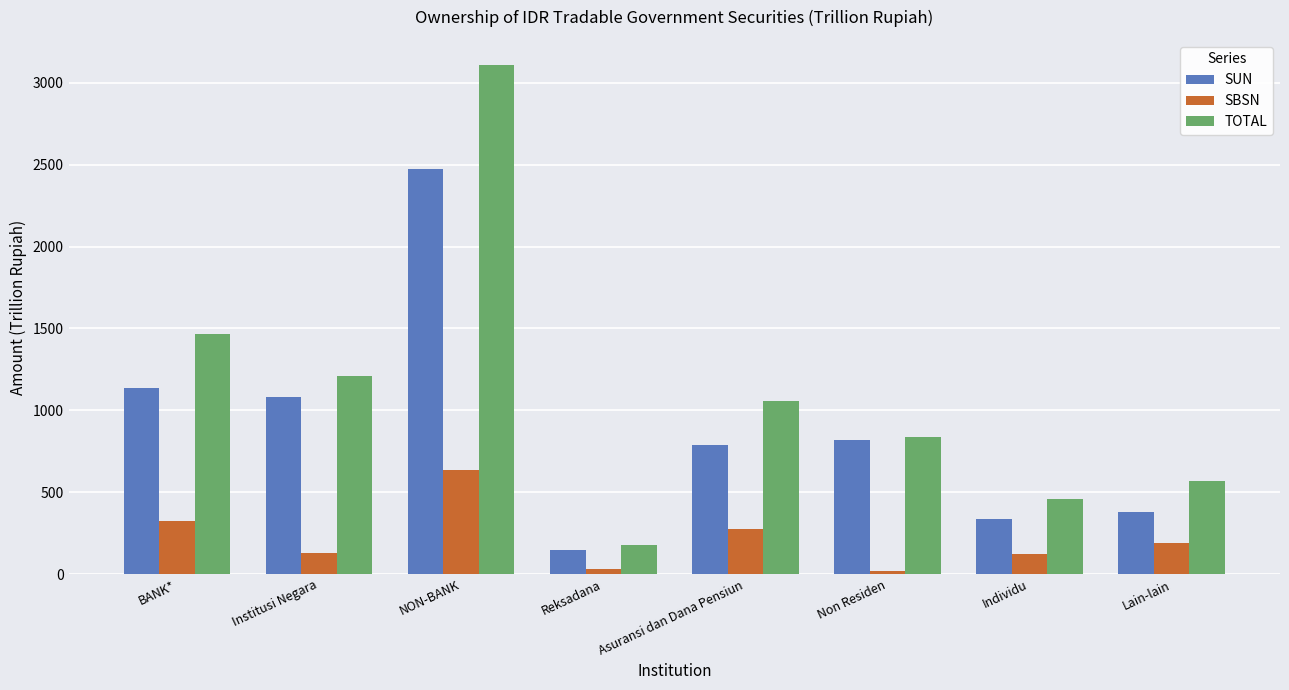

Between Institusi Negara and Reksadana, which series saw the biggest shift?

TOTAL